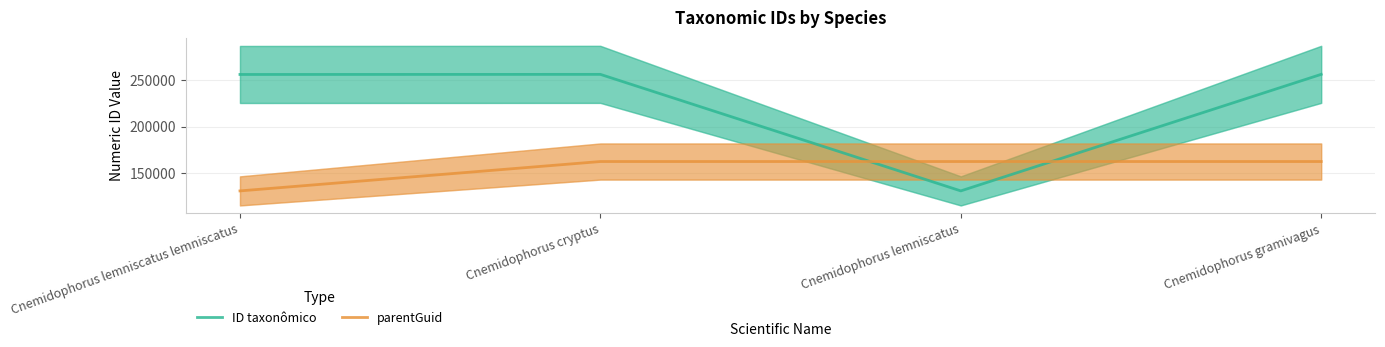

Which series has the largest range (max minus min)?

ID taxonômico